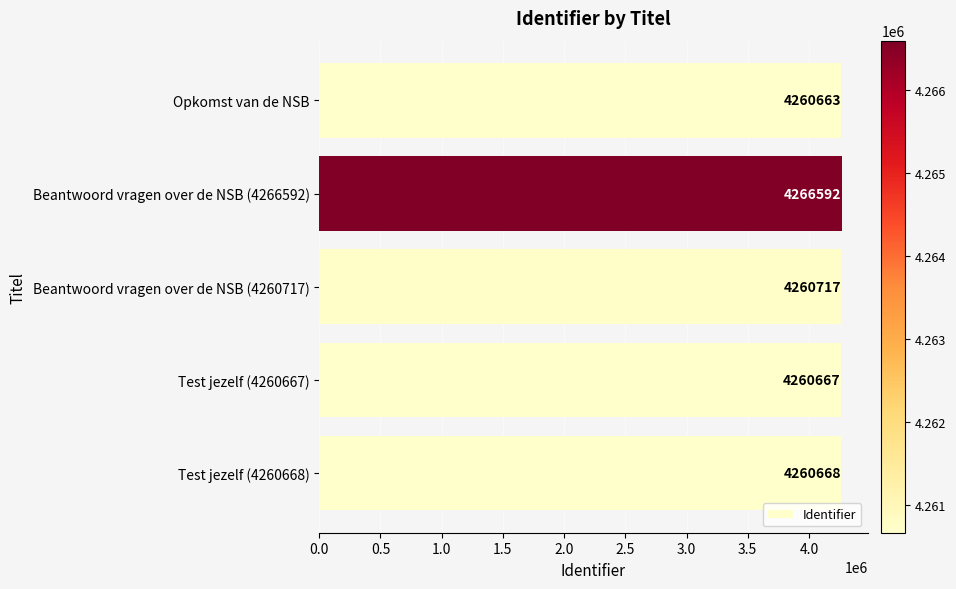

Reading top to bottom, extract all data points from this chart.

4260663	4266592	4260717	4260667	4260668